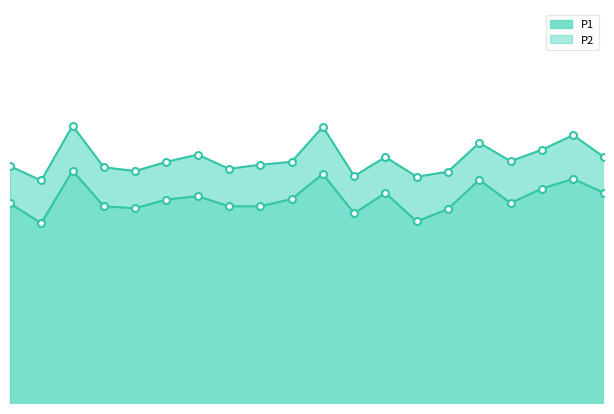

At which category does P2 reach its first local valley?

00:03